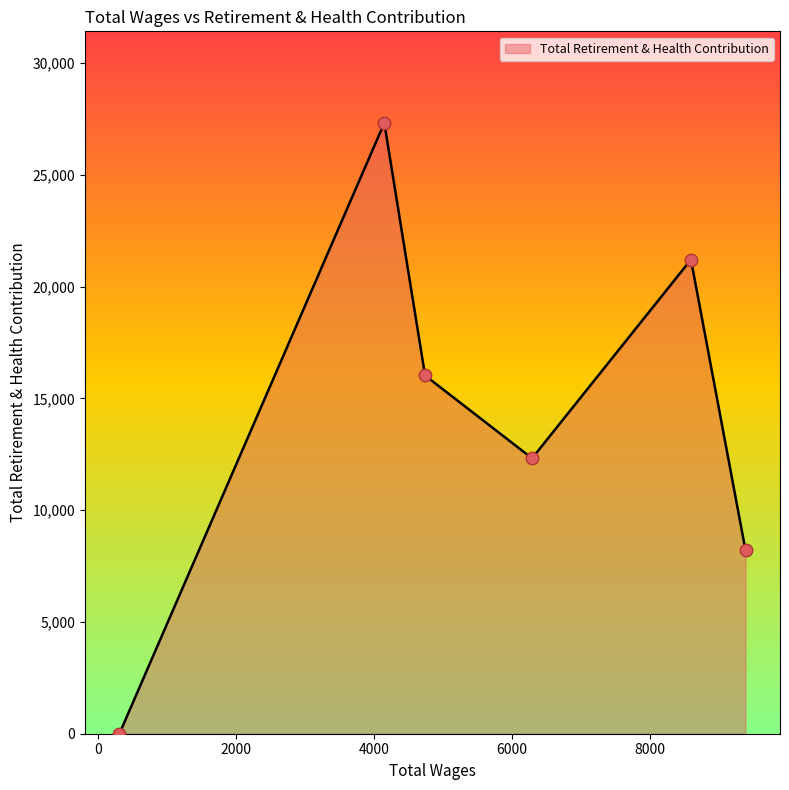

What is the difference between the maximum and minimum values?

27321